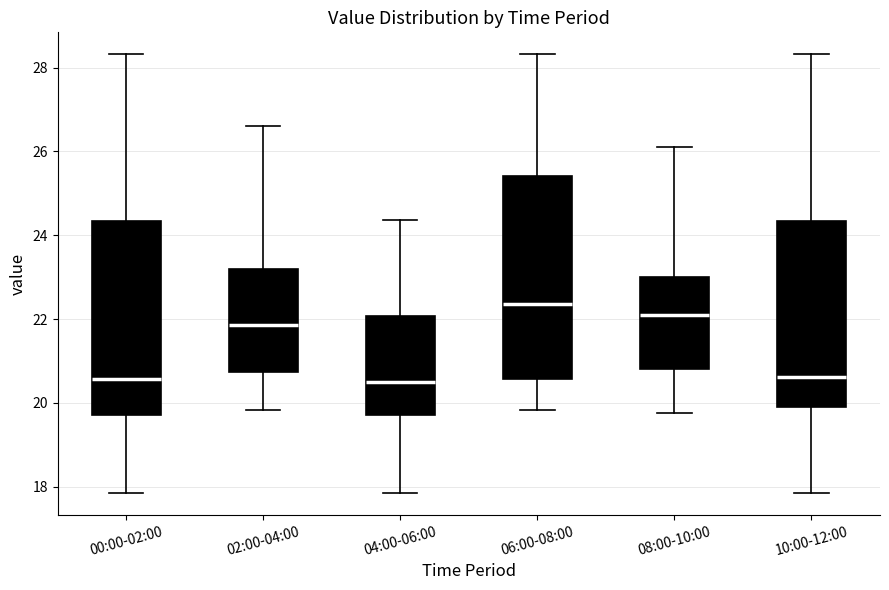

Which box is the tallest, from its lower edge to its upper edge?

06:00-08:00